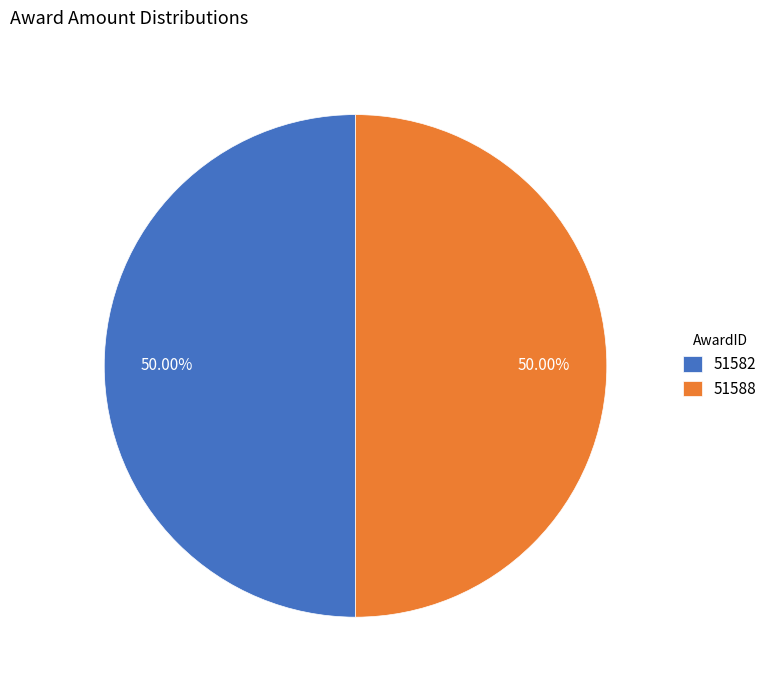

How many slices are in this pie chart?

2